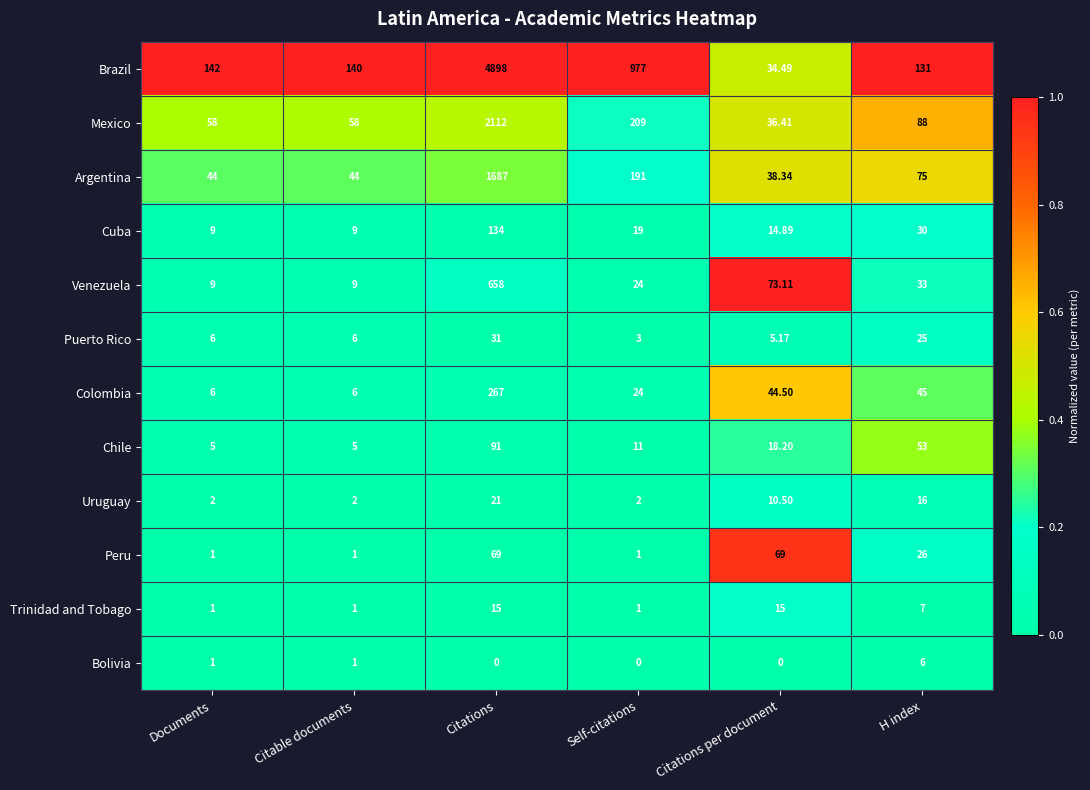

At which category is the sum across all series the highest?

Citations